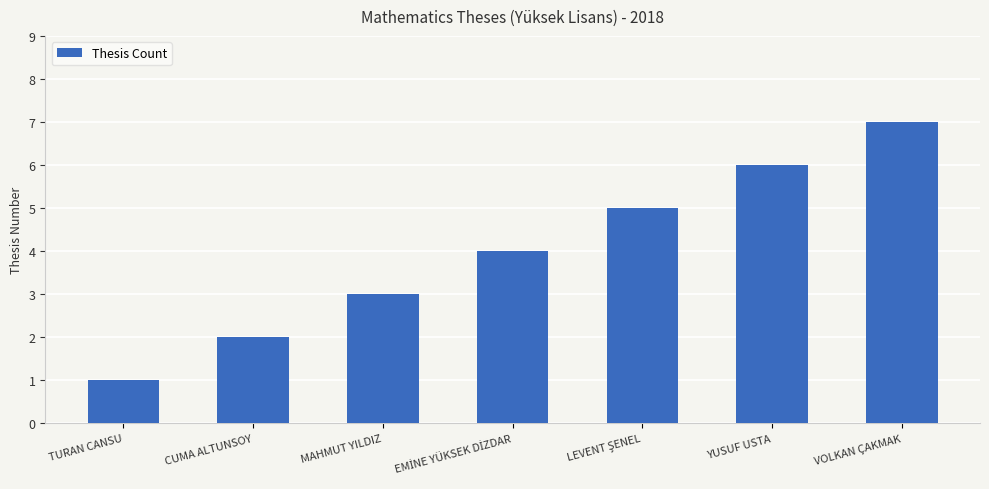

What is the label of the 1st bar from the right?

VOLKAN ÇAKMAK